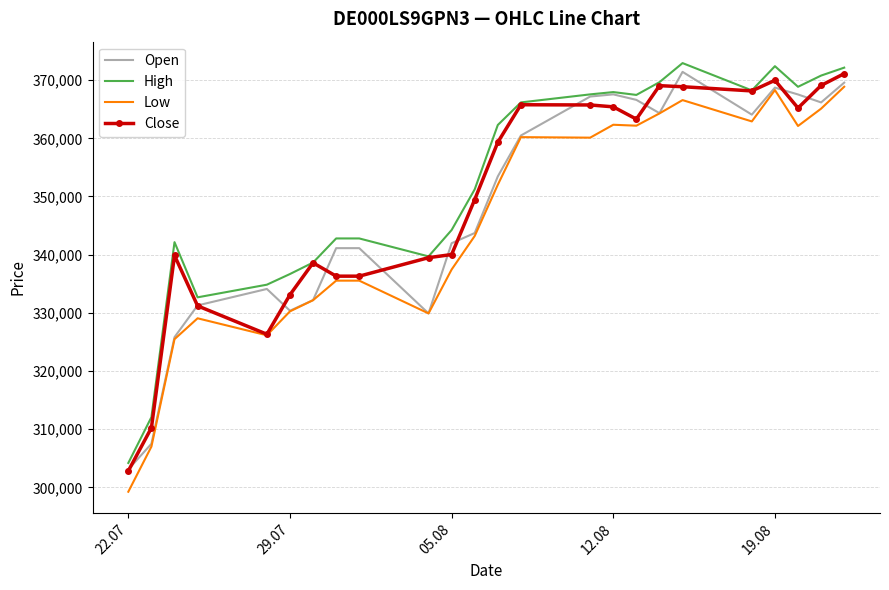

What is the lowest value of the Low series?

299254